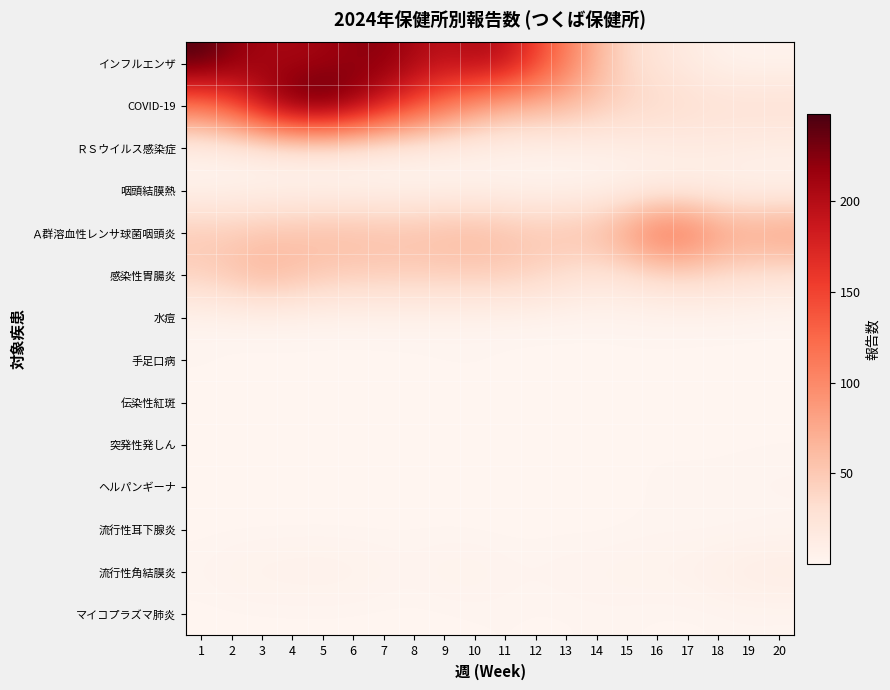

What is the difference between the highest and lowest values at 8?

207.5